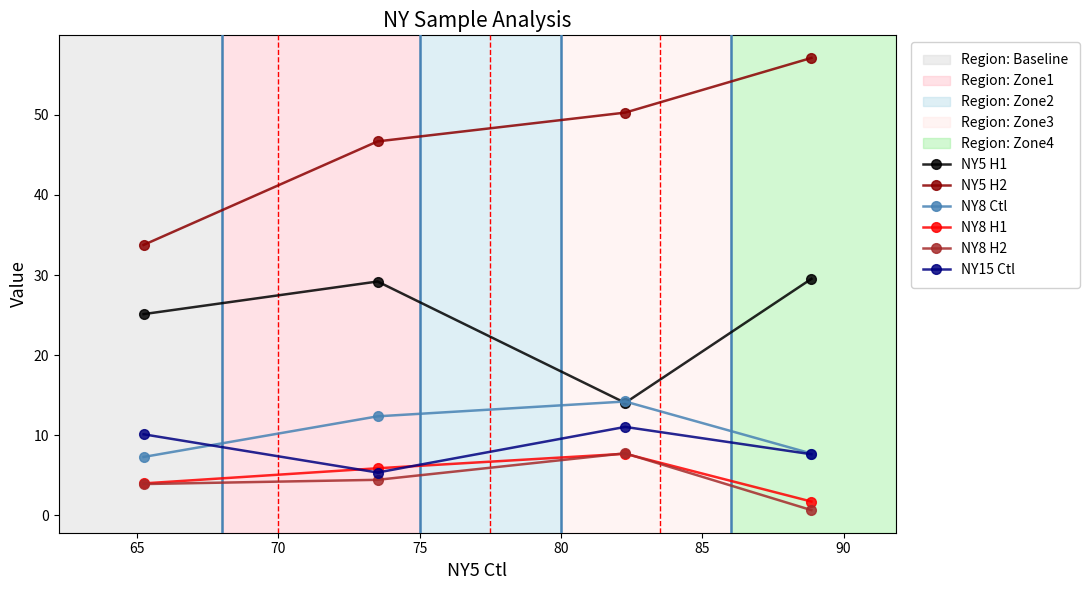

Which series has the widest spread of values?

NY5 H2